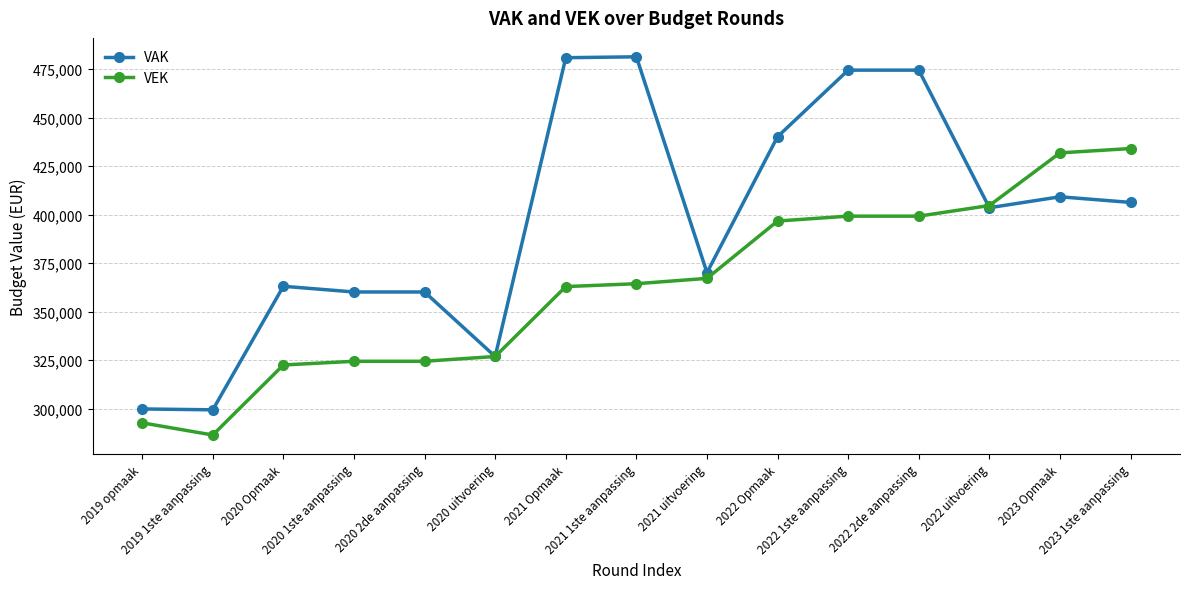

Which series changed the most between 2020 1ste aanpassing and 2021 Opmaak?

VAK